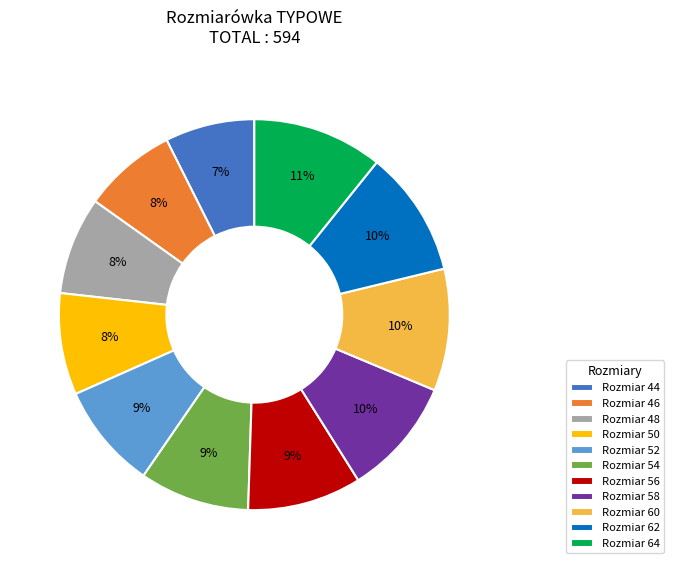

How many segments does this pie chart have?

11